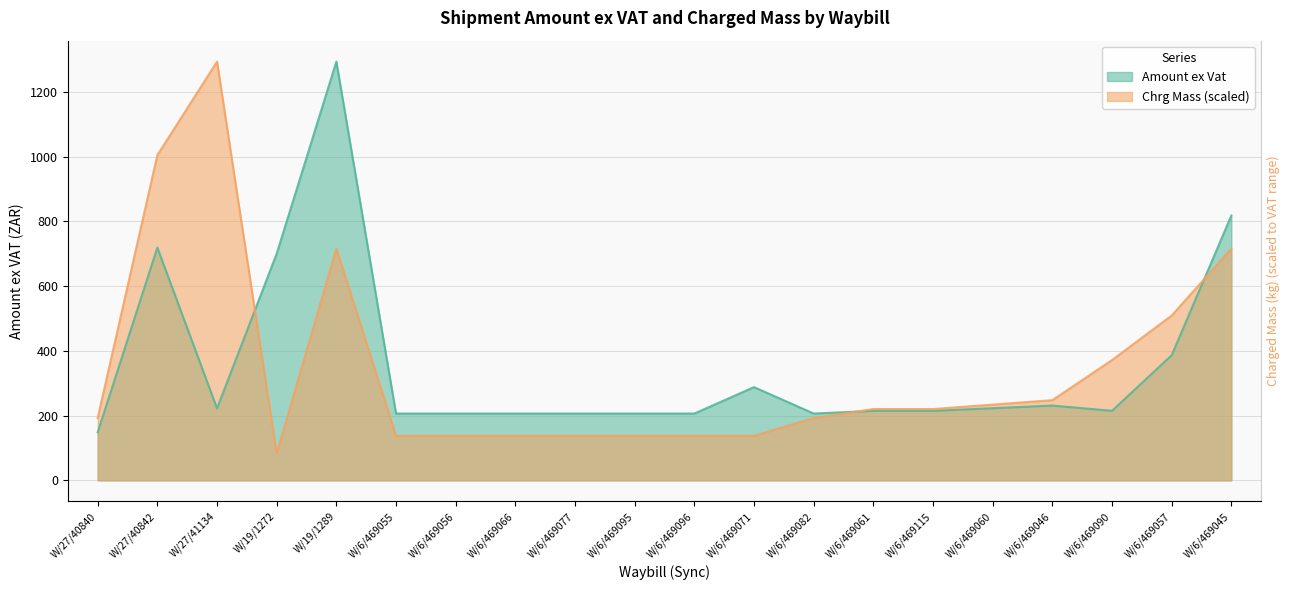

At which label does Chrg Mass reach its peak?

W/27/41134